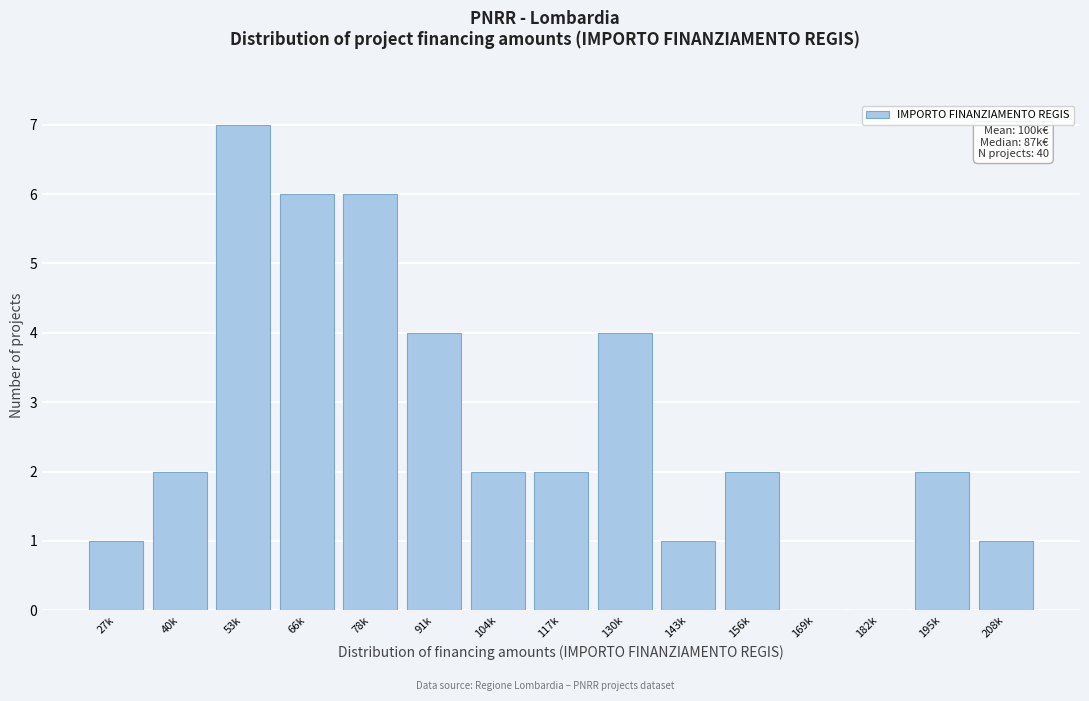

Reading left to right, transcribe all the data shown in this chart.

27k=1	40k=2	53k=7	66k=6	78k=6	91k=4	104k=2	117k=2	130k=4	143k=1	156k=2	169k=0	182k=0	195k=2	208k=1